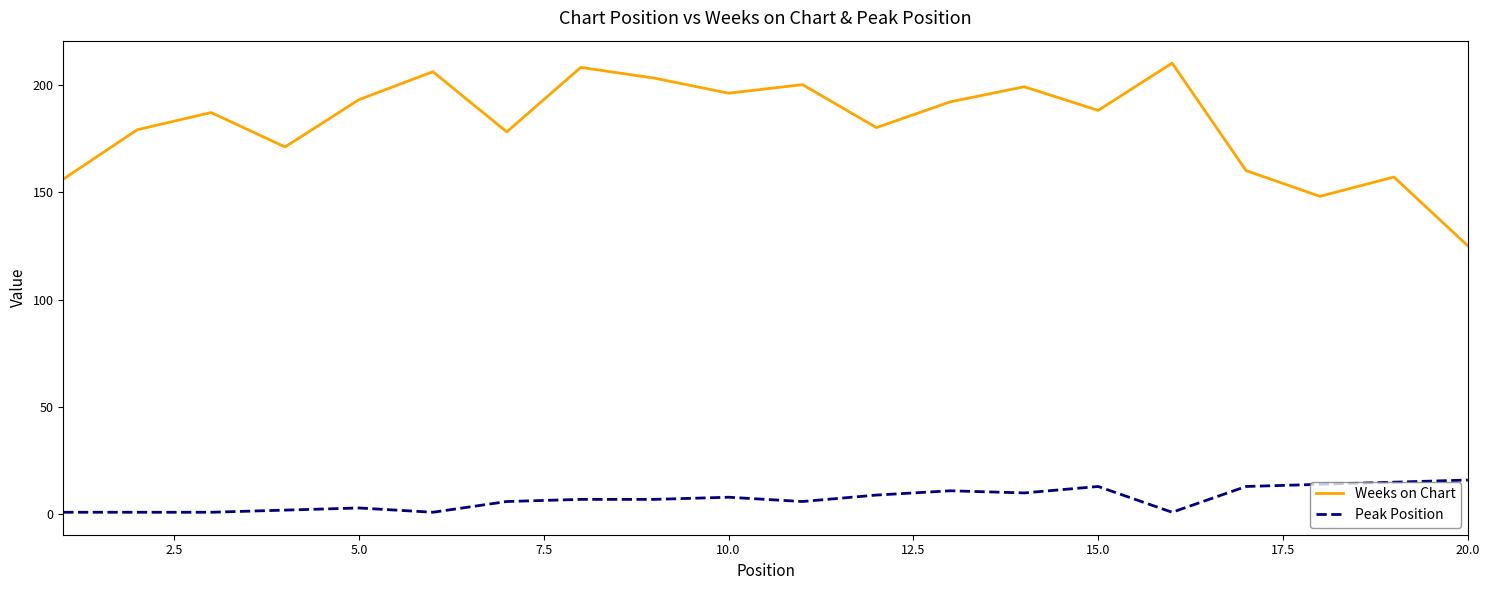

True or false: Weeks on Chart has more than 0 interior local peaks.

True